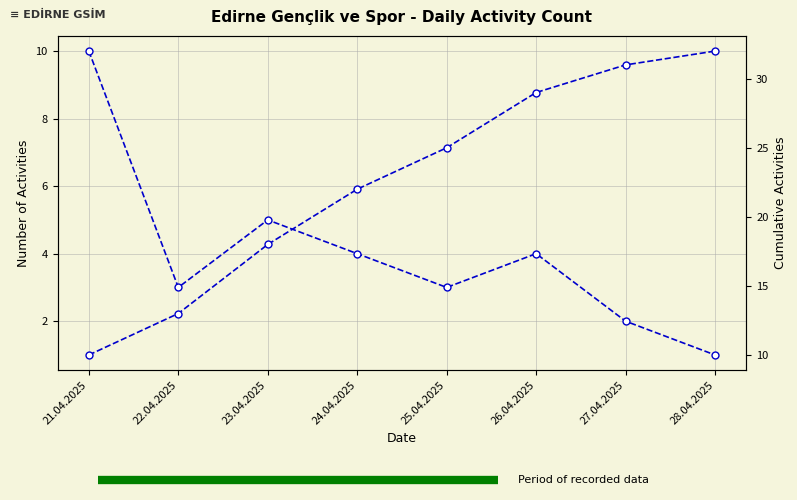

Which series changed the most between 21.04.2025 and 22.04.2025?

Activities per Day